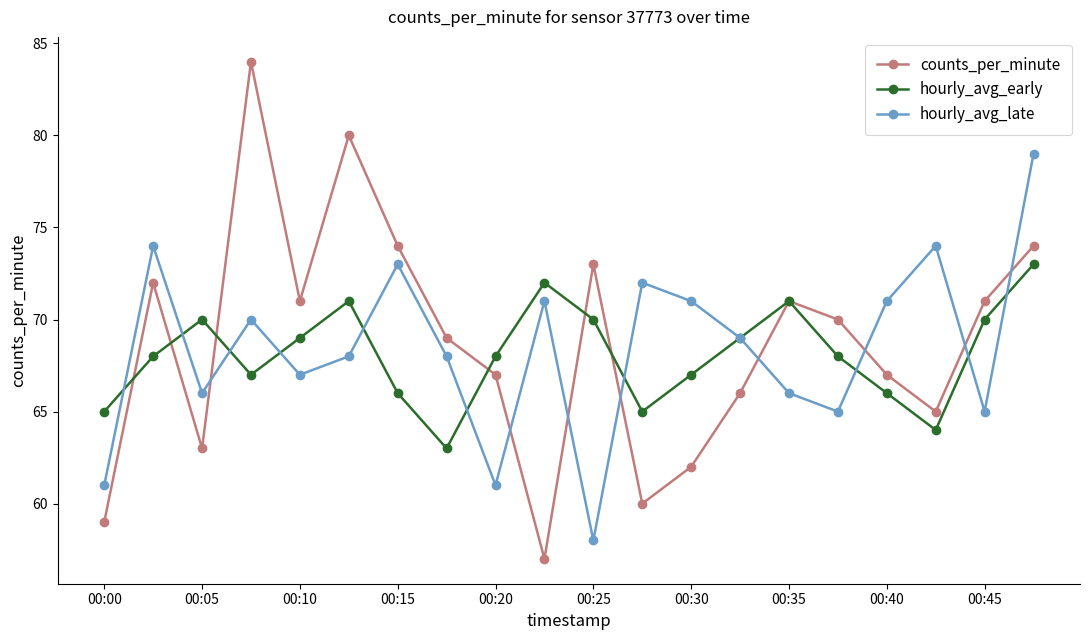

Count the number of data series in this chart.

3